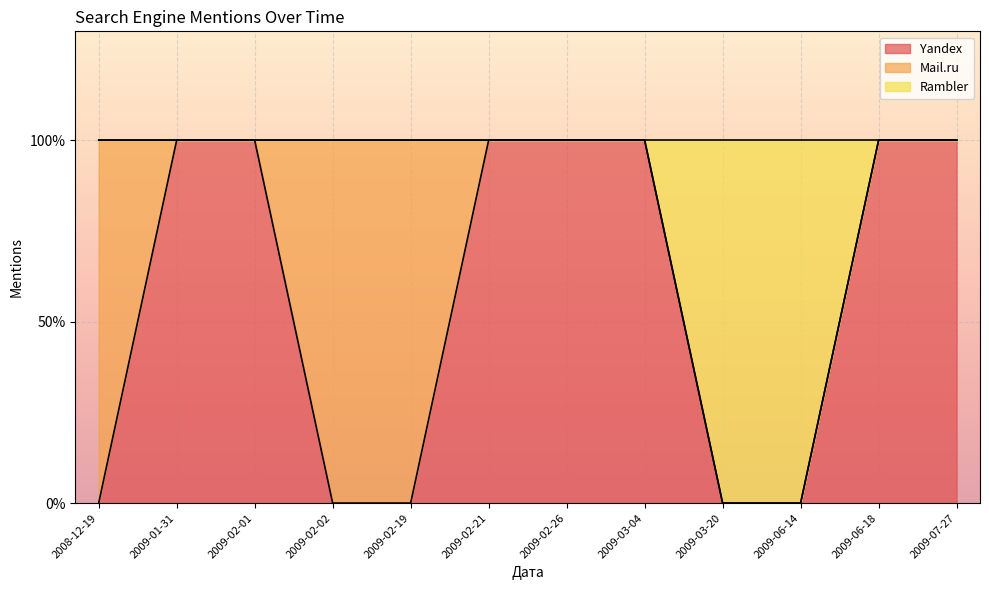

What are all the series names shown in the legend?

Yandex, Mail.ru, Rambler